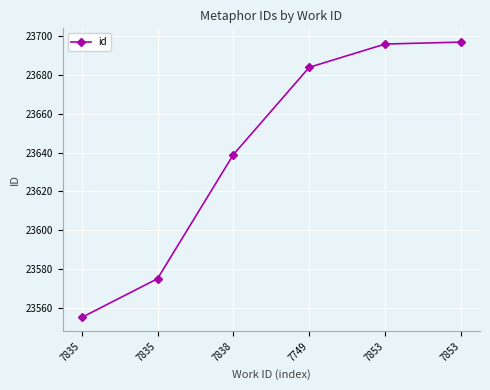

How many lines are shown in the chart?

1